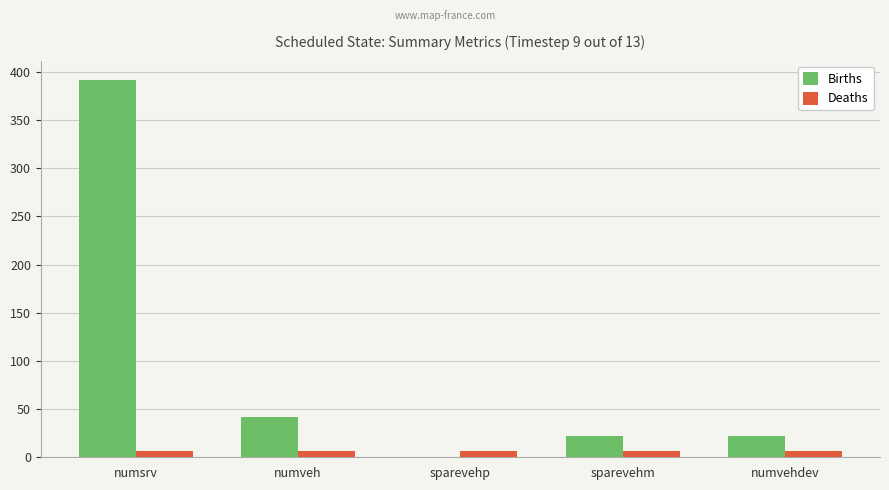

Which series has the largest total across all categories?

Births